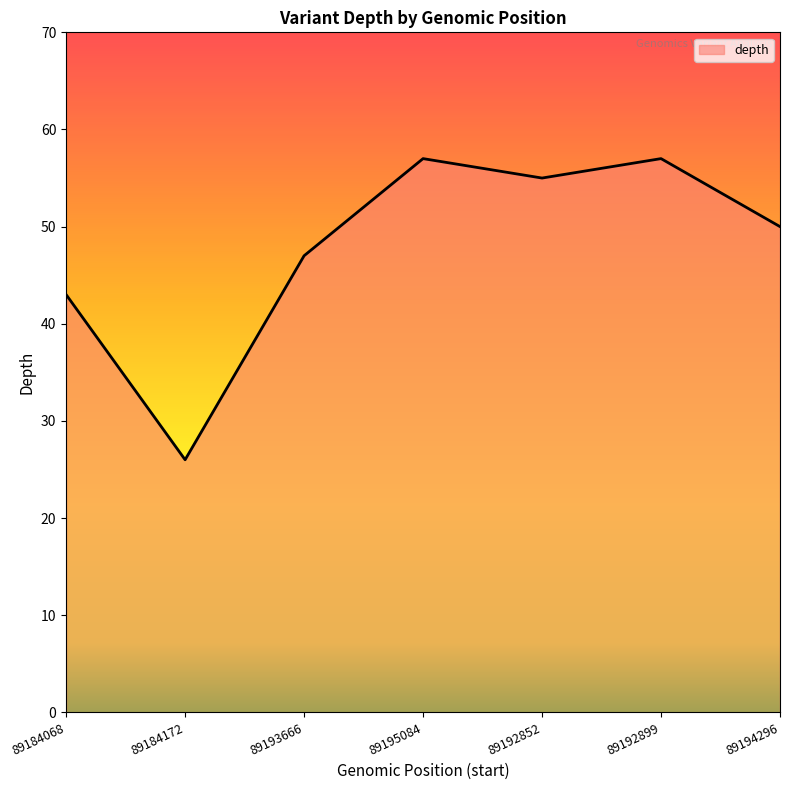

How many values are below 50?

3